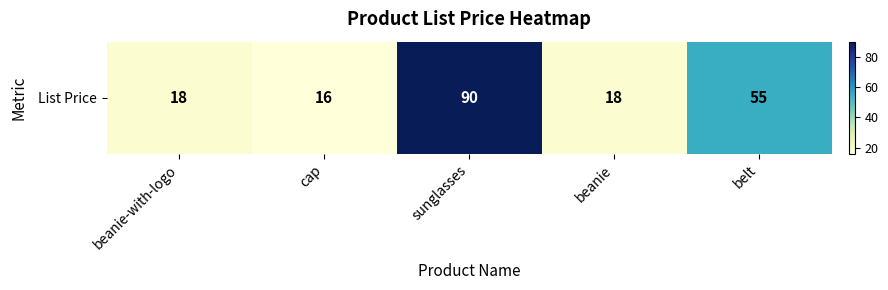

Reading left to right, list all the values displayed in this chart.

beanie-with-logo=18	cap=16	sunglasses=90	beanie=18	belt=55